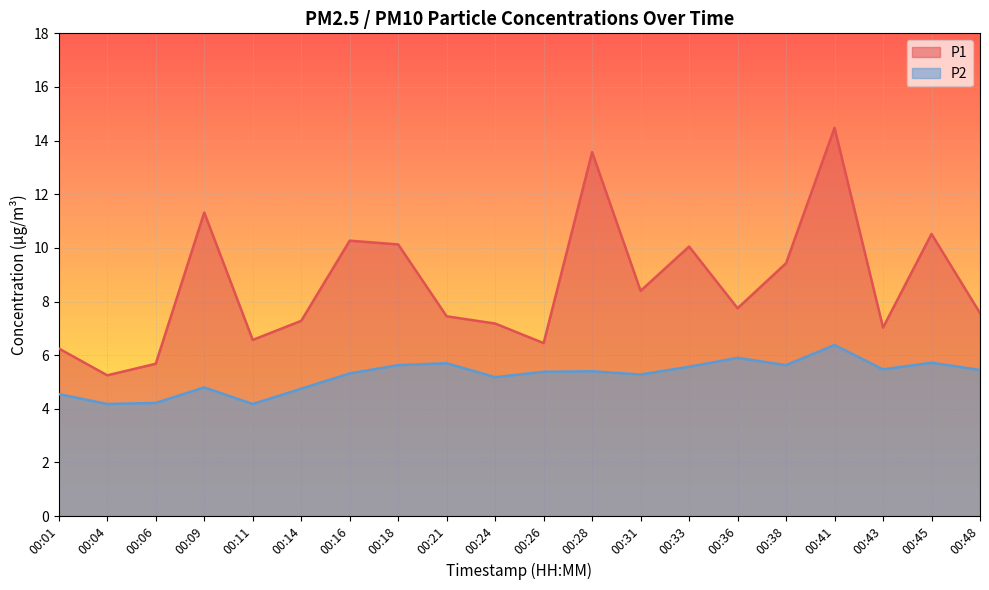

Which series has the largest total across all categories?

P1